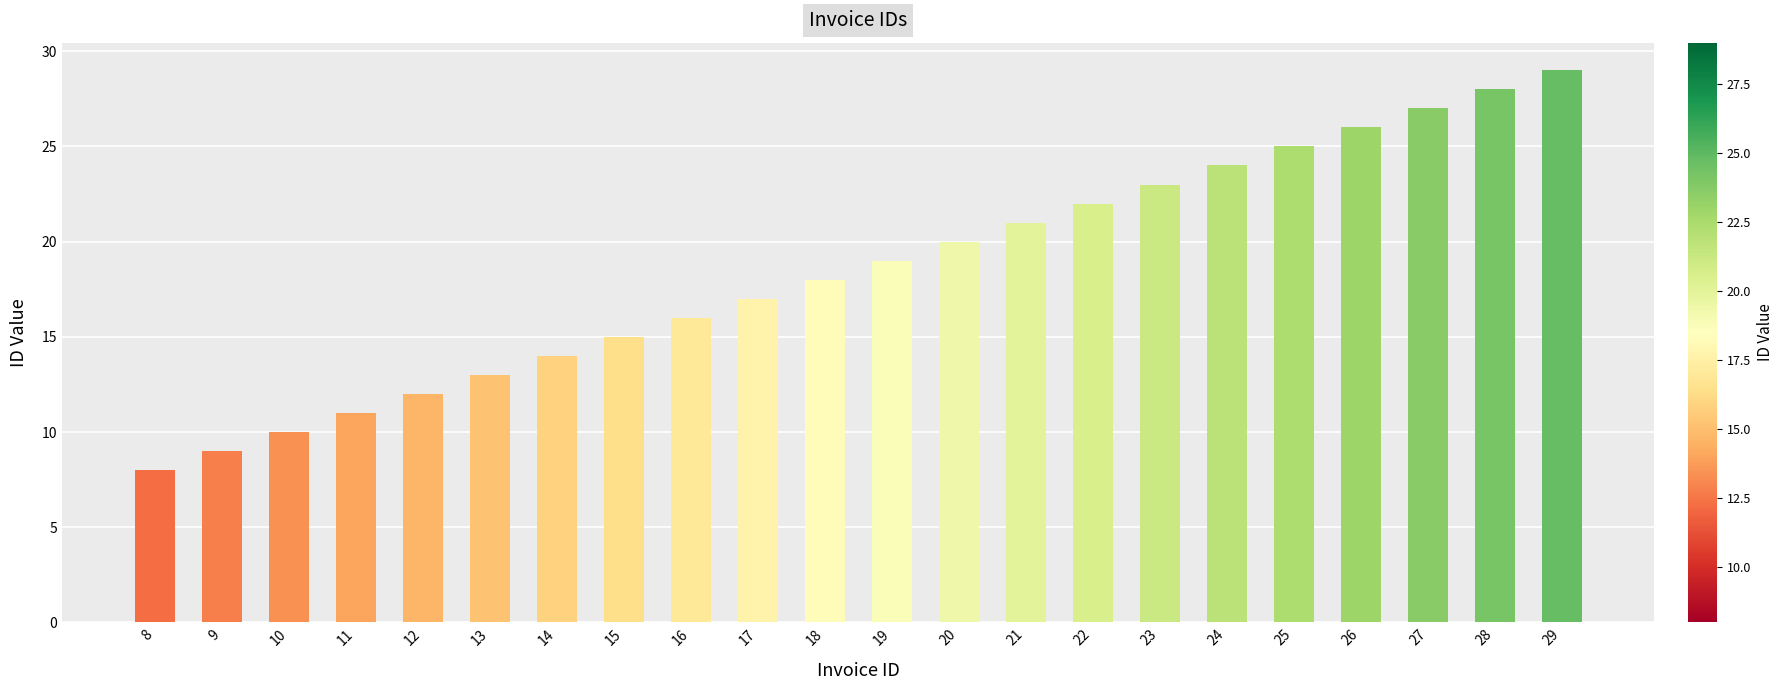

What is the change in value from 14 to 18?

+4